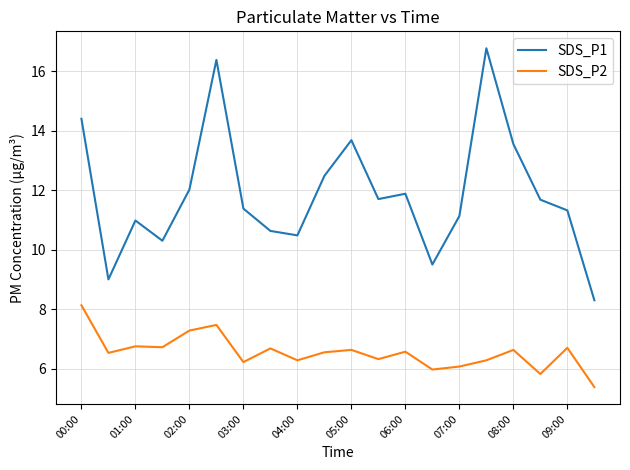

Rank the series by their maximum value, from highest to lowest.

SDS_P1, SDS_P2